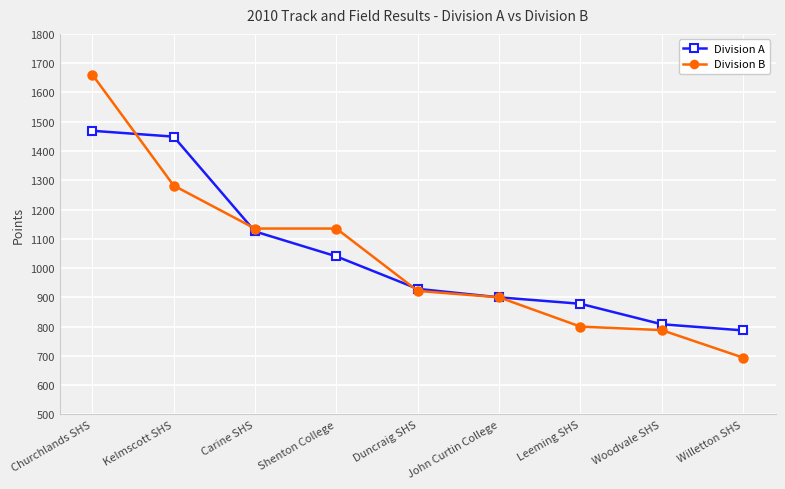

What is the difference between the Division B values at Woodvale SHS and Shenton College?

347